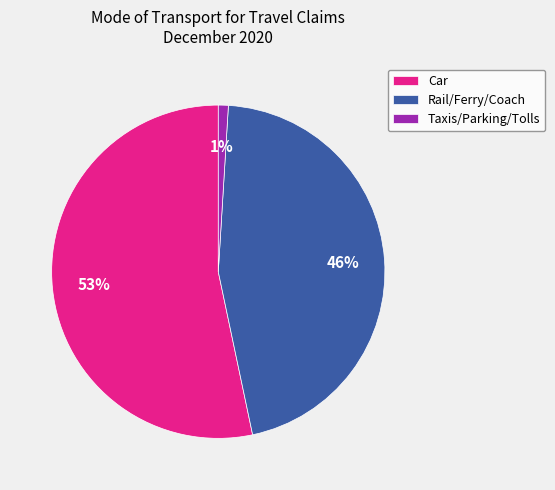

True or false: Car accounts for 53% of the total.

True